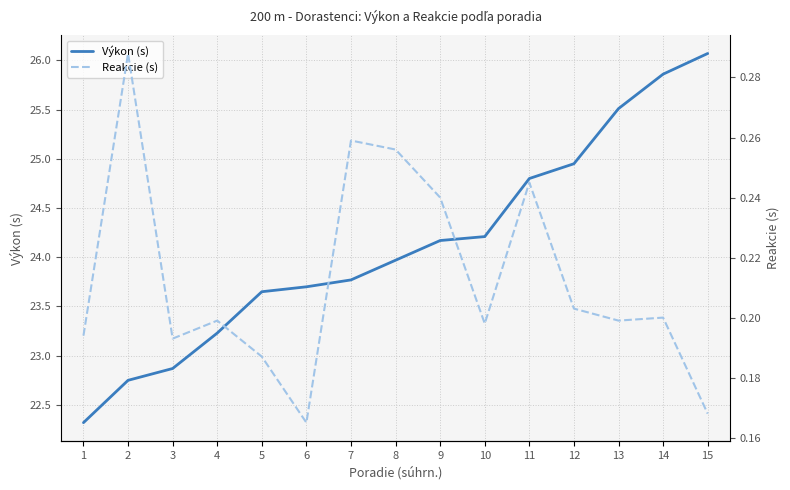

Between 10 and 14, which series saw the biggest shift?

Výkon (s)